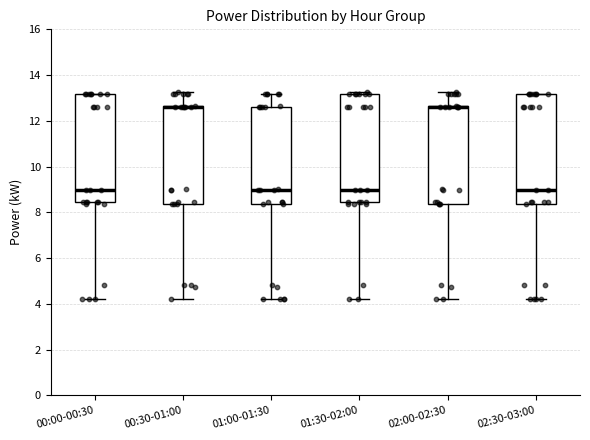

Reading left to right, read every box against the y-axis: the position of its median line, the range the box covers, and the ends of its whiskers. The values are not printed on the chart, so give them approximately, as read against the axis.

00:00-00:30: median 9.0, box 8.4 to 13.2, whiskers 4.2 to 13.2
00:30-01:00: median 12.6 (drawn on the box's upper edge), box 8.4 to 12.6, whiskers 4.2 to 13.2
01:00-01:30: median 9.0, box 8.4 to 12.6, whiskers 4.2 to 13.2
01:30-02:00: median 9.0, box 8.4 to 13.2, whiskers 4.2 to 13.2 (just above the box's upper edge)
02:00-02:30: median 12.6 (drawn on the box's upper edge), box 8.4 to 12.6, whiskers 4.2 to 13.2
02:30-03:00: median 9.0, box 8.4 to 13.2, whiskers 4.2 to 13.2